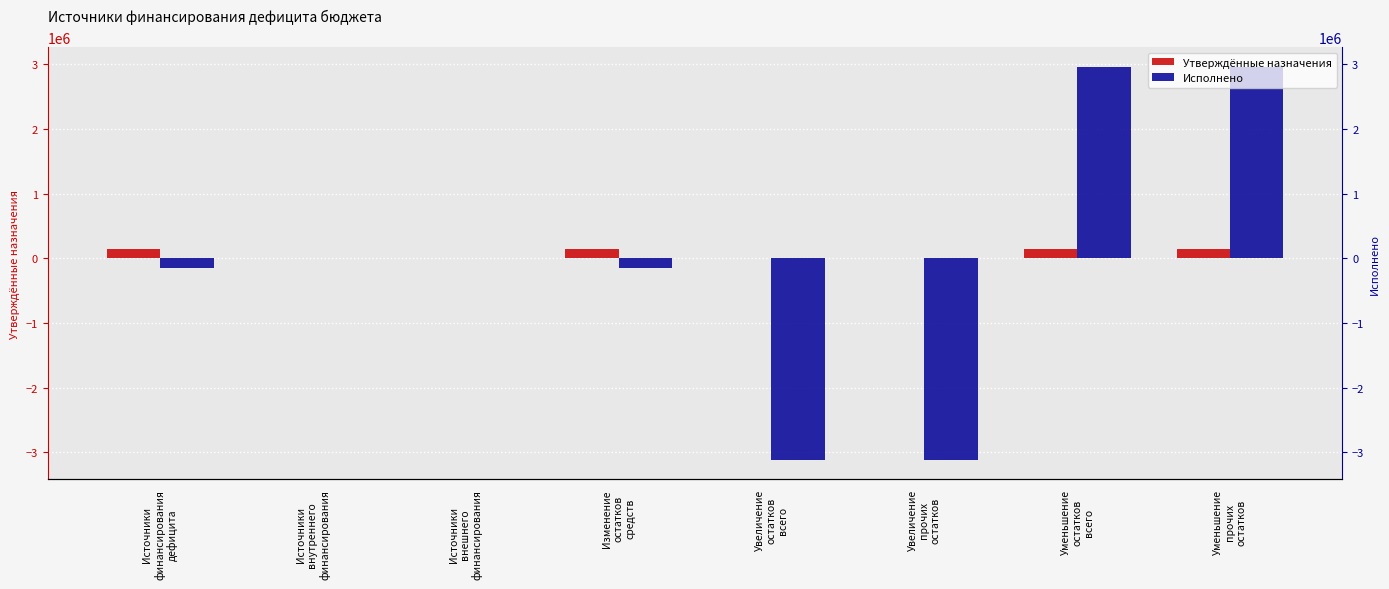

Which has a higher value, Увеличение
остатков
всего or Увеличение
прочих
остатков?

Увеличение
остатков
всего